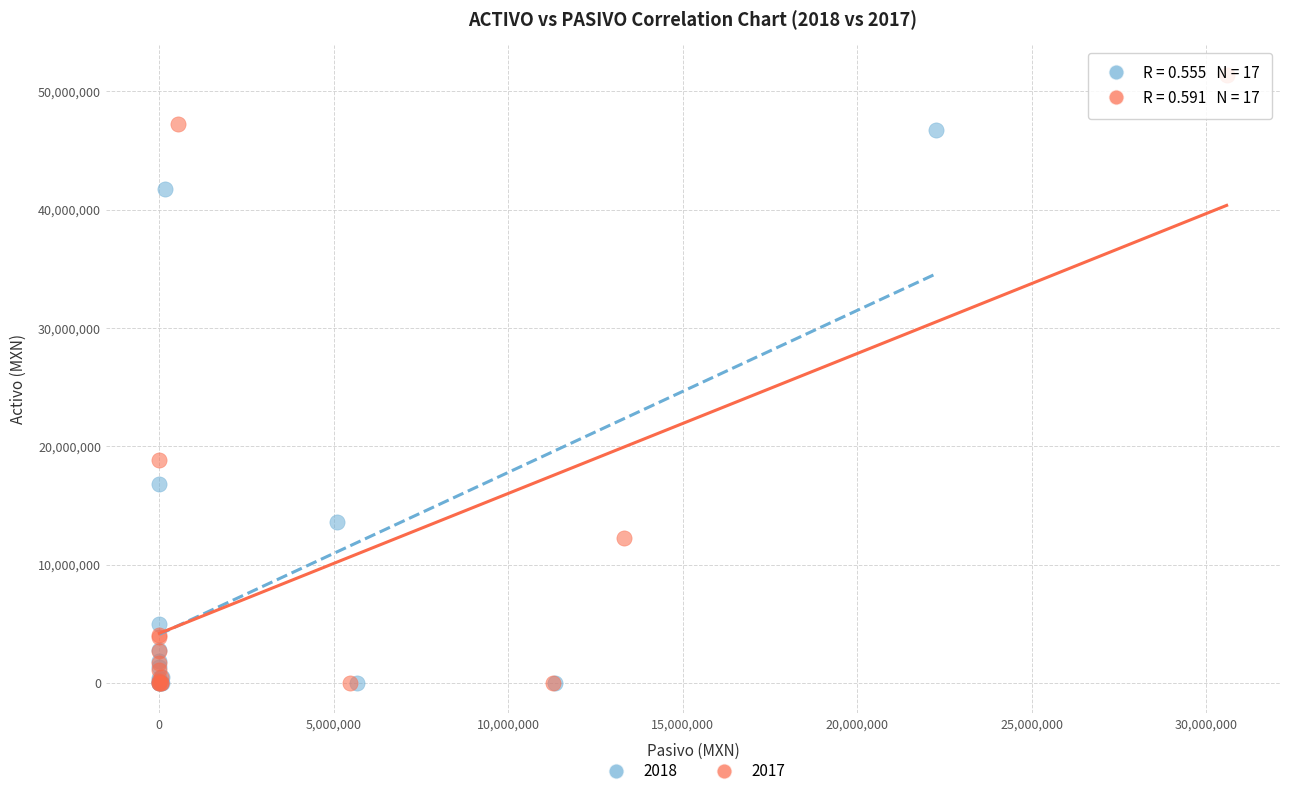

Which series contains the highest Y value?

2017